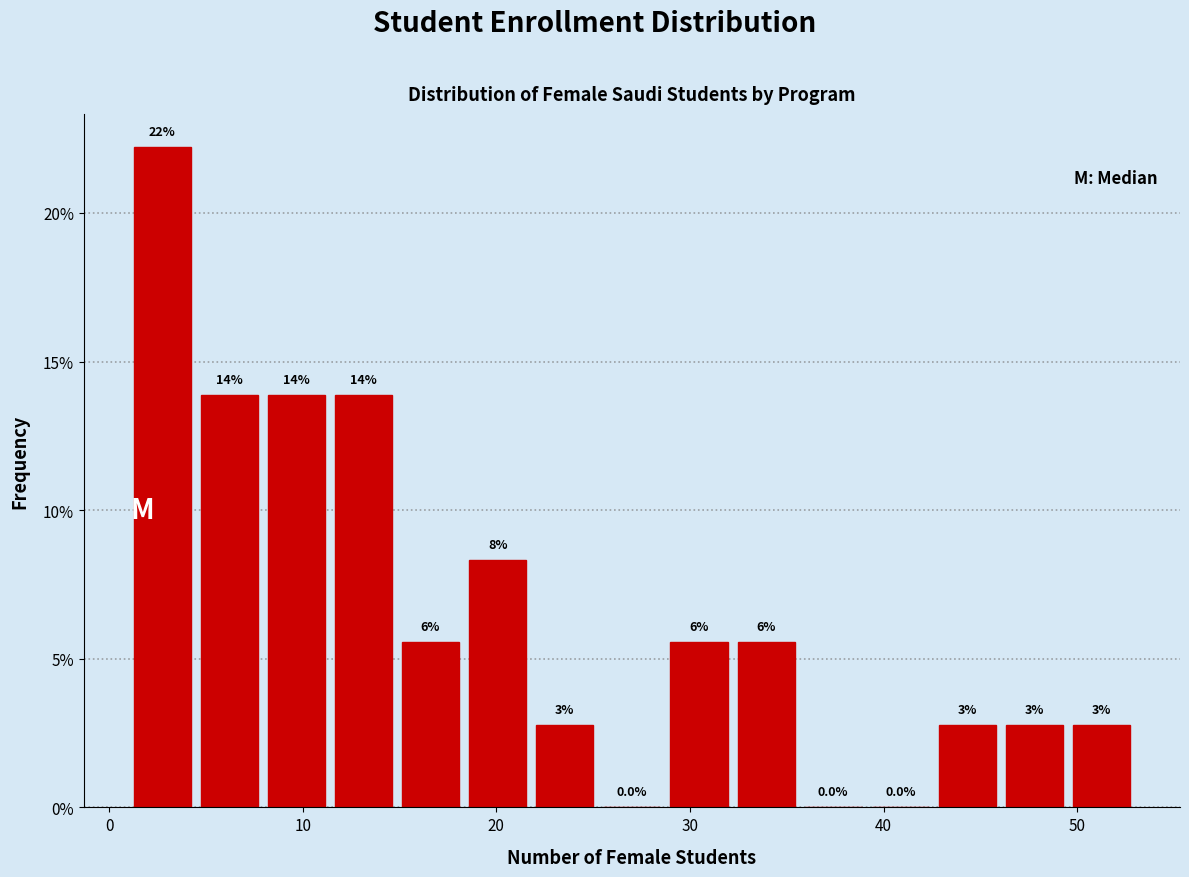

Around what value on the x-axis is the tallest bar? Give the approximate position of its centre, as read against the axis.

3